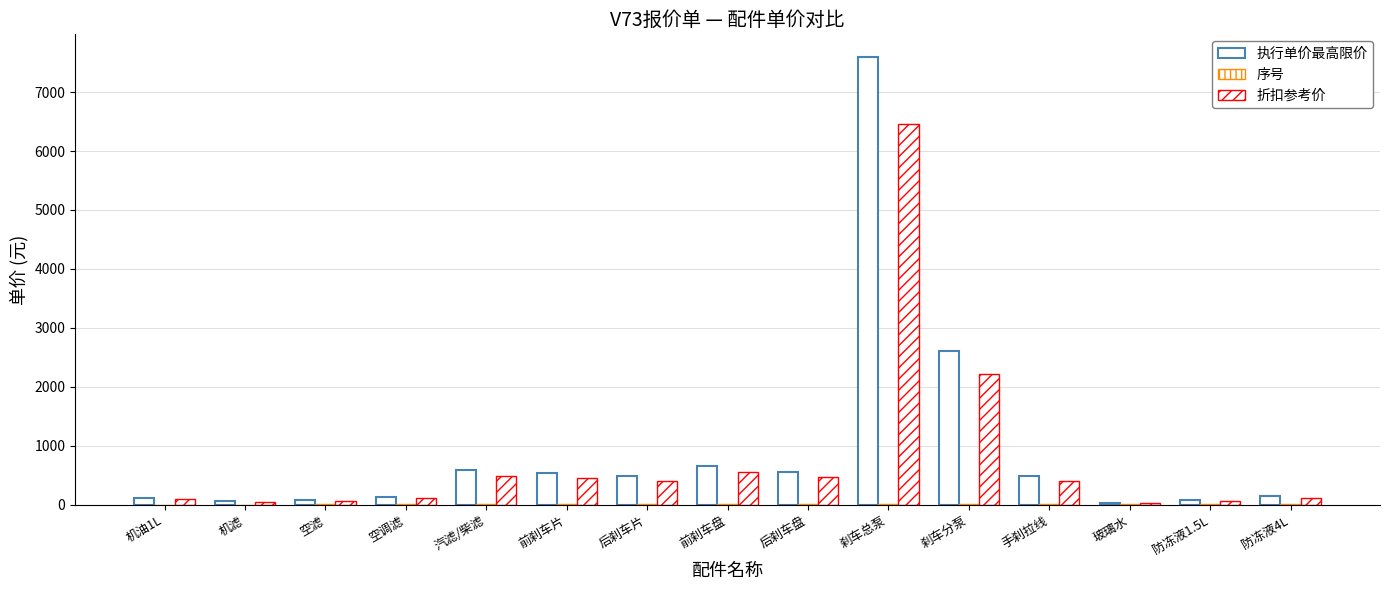

Is it true that 折扣参考价 equals 119 at 防冻液4L?

True